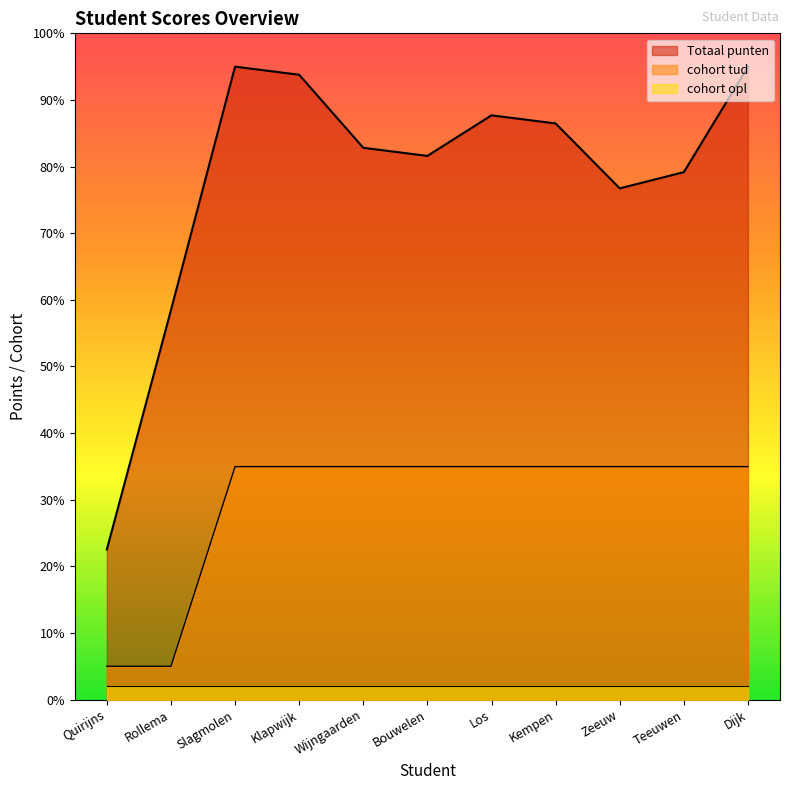

How many lines are shown in the chart?

3